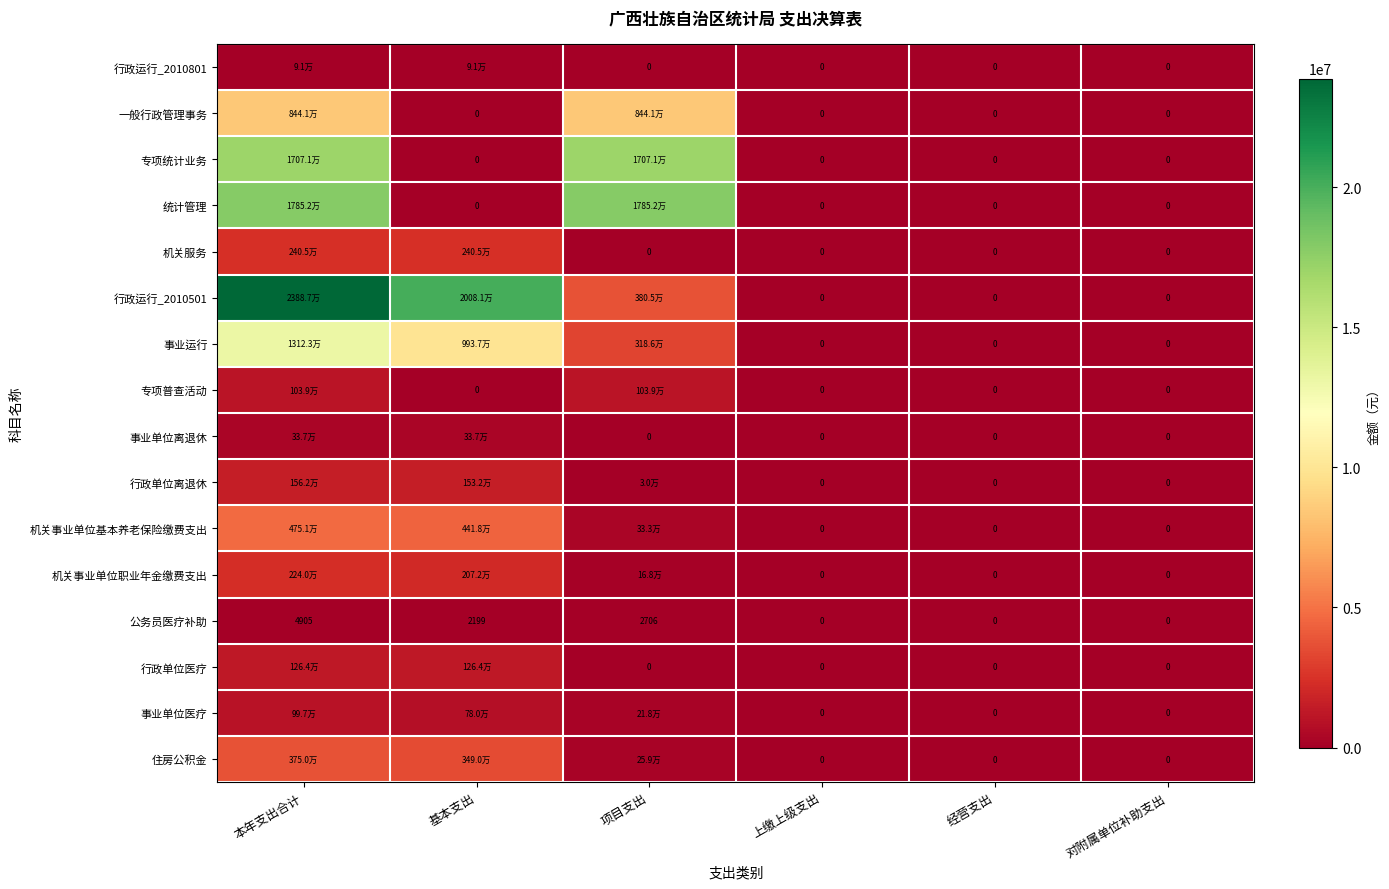

Which series has the largest total across all categories?

行政运行_2010501